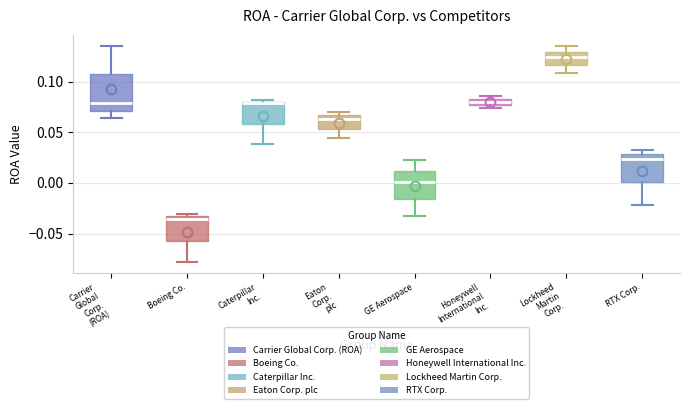

Which box is the tallest, from its lower edge to its upper edge?

Carrier Global Corp. (ROA)